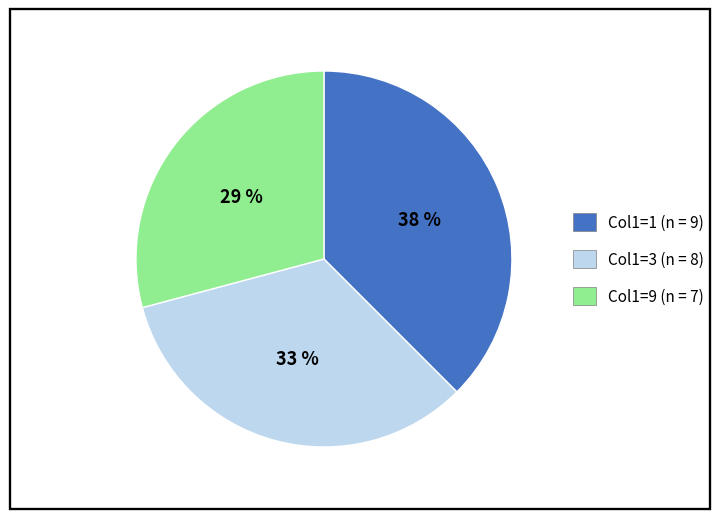

To the nearest percent, what is the average slice percentage?

33%